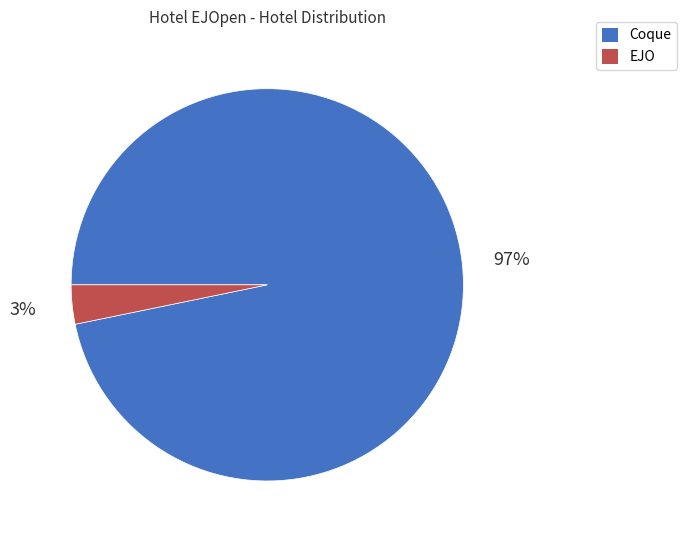

What is the majority slice?

Coque